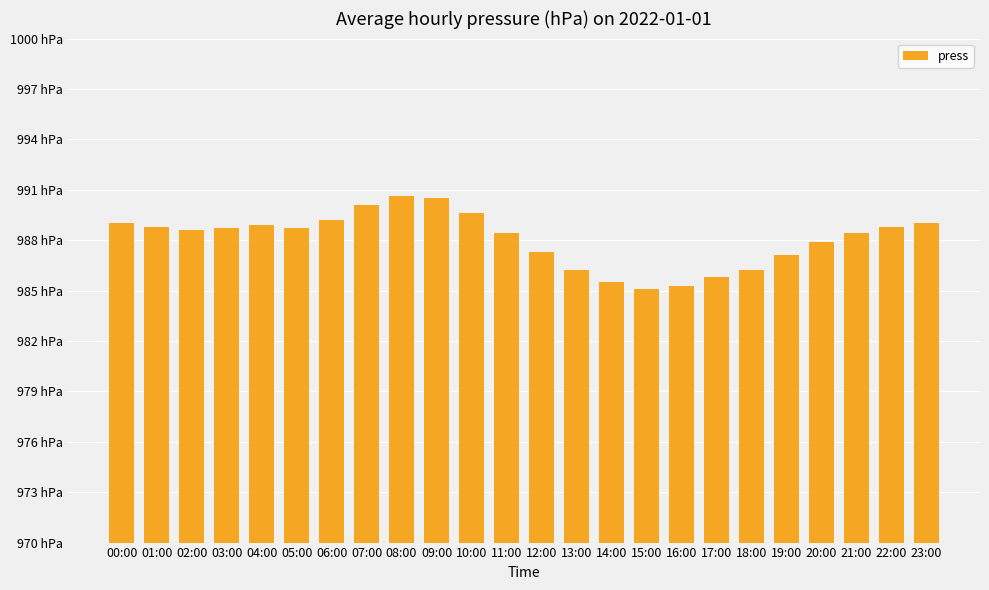

How many bars are there in total?

24